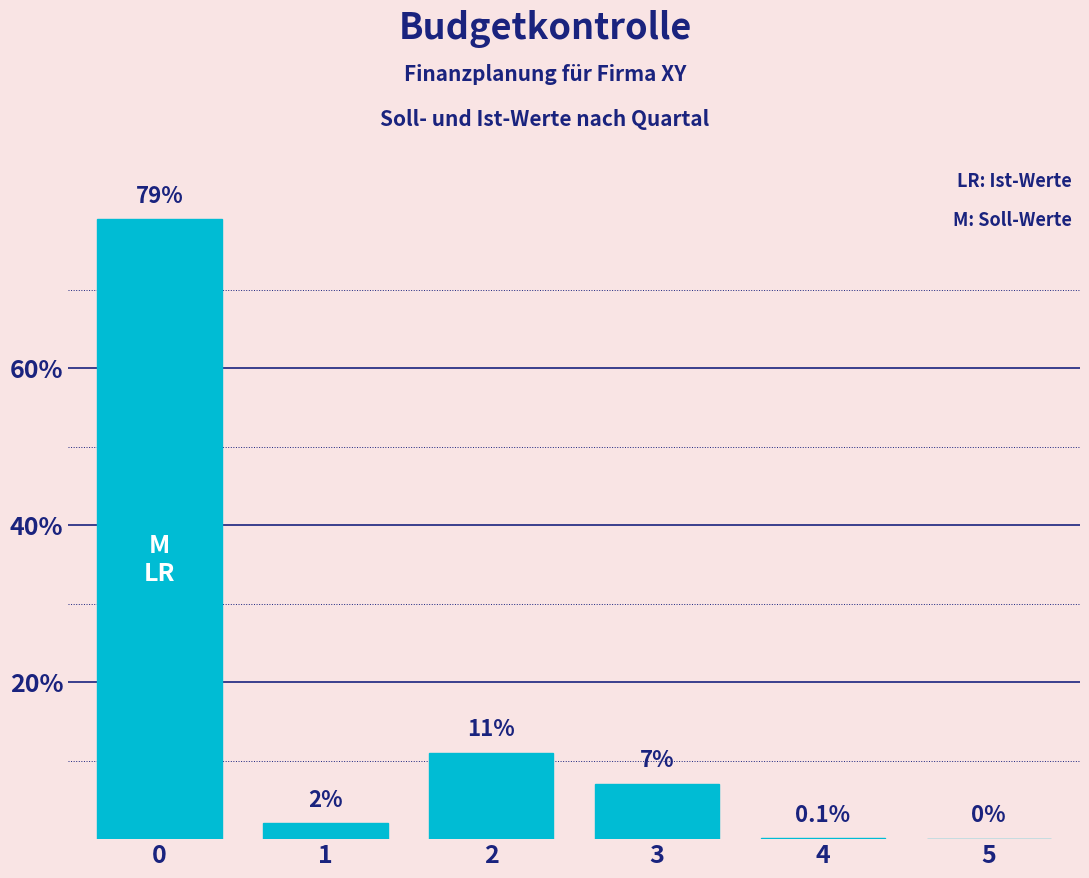

Reading left to right, list all the values displayed in this chart.

0=79.0	1=2.0	2=11.0	3=7.0	4=0.1	5=0.0